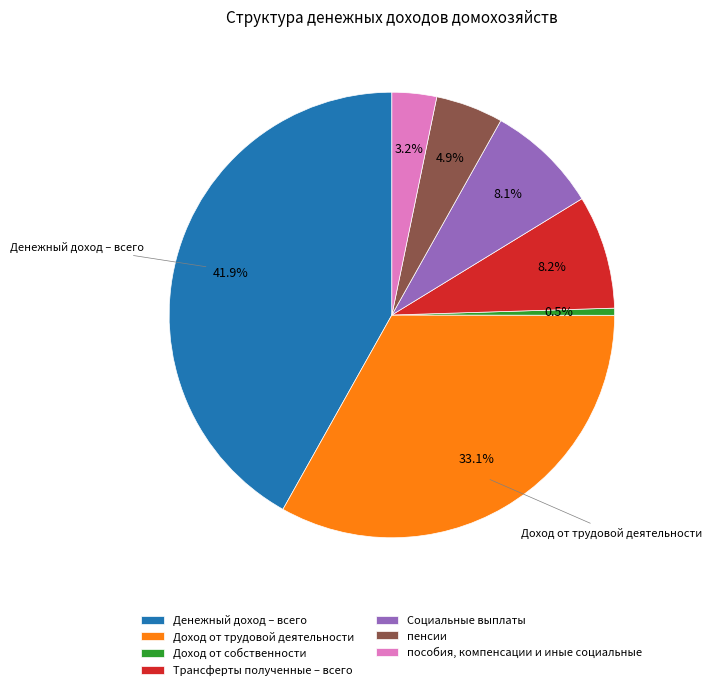

To the nearest percent, what percentage of the pie is Трансферты полученные – всего?

8%